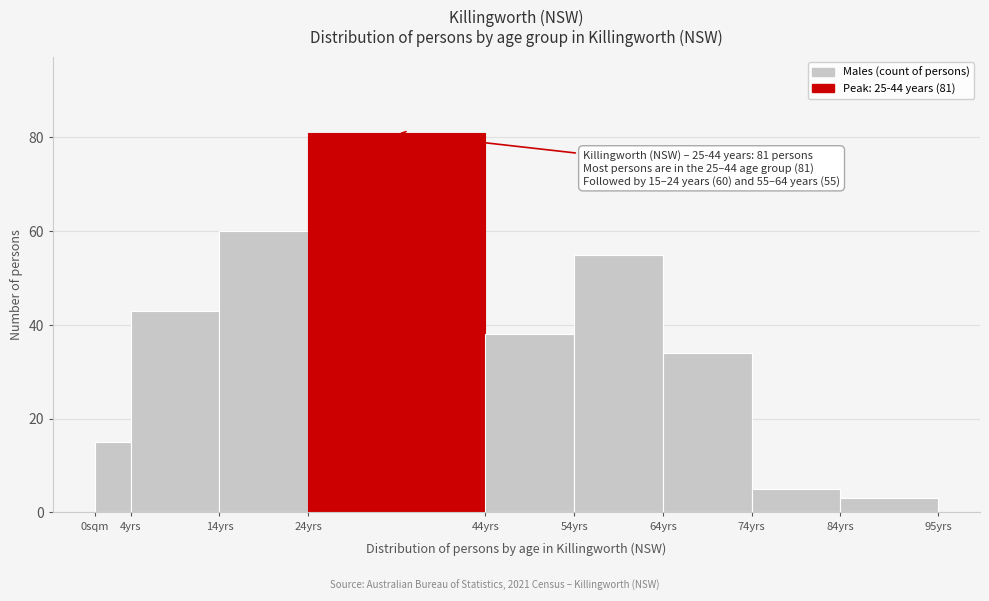

Reading left to right, list all the values displayed in this chart.

0sqm=15	4yrs=43	14yrs=60	24yrs=81	44yrs=38	54yrs=55	64yrs=34	74yrs=5	84yrs=3